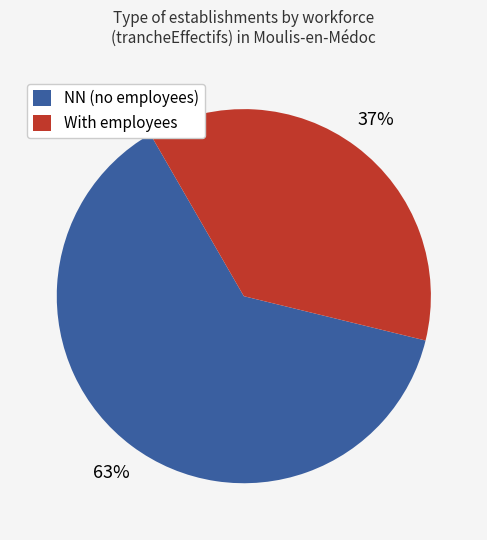

True or false: With employees accounts for 37% of the total.

True